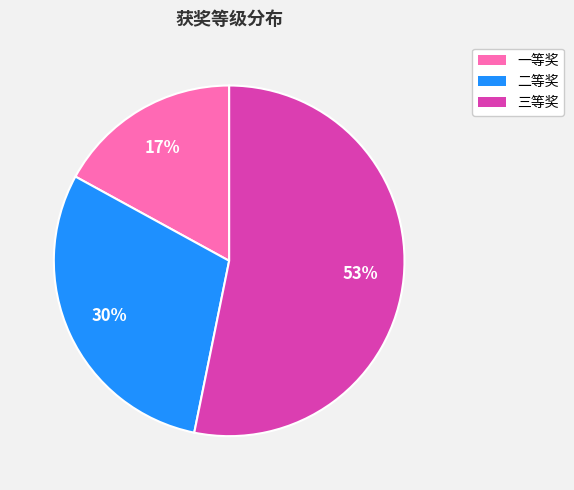

Combined, do 二等奖 and 一等奖 account for over 50%?

No